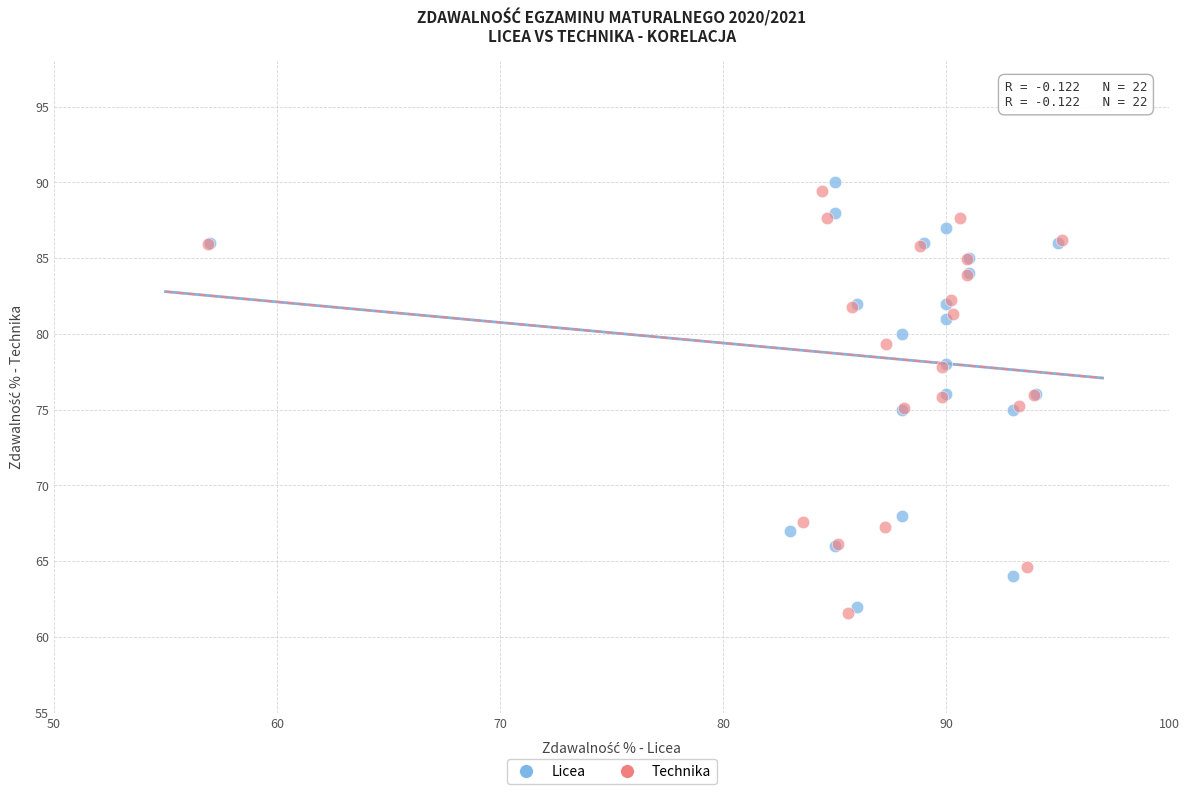

Which series has the widest spread of Y values?

Licea